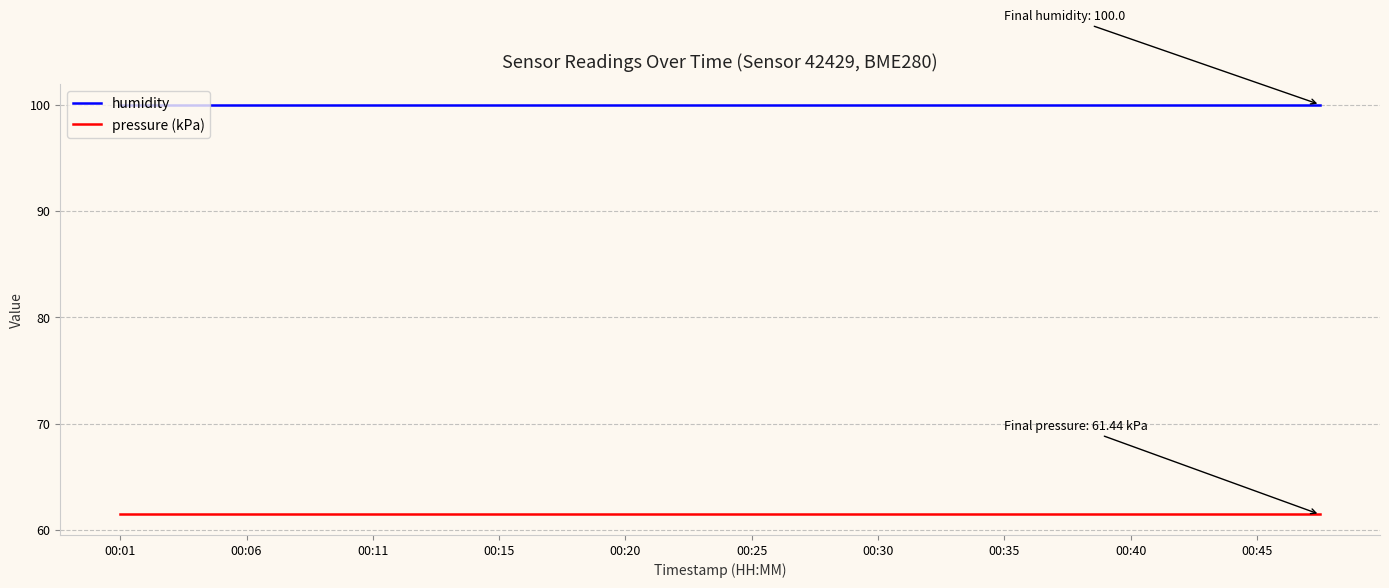

True or false: humidity and pressure (kPa) cross at least once.

False